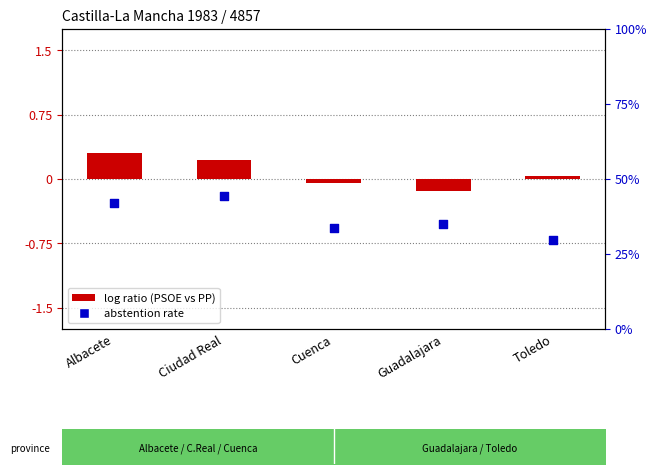

Which series reaches the minimum Y coordinate?

log ratio